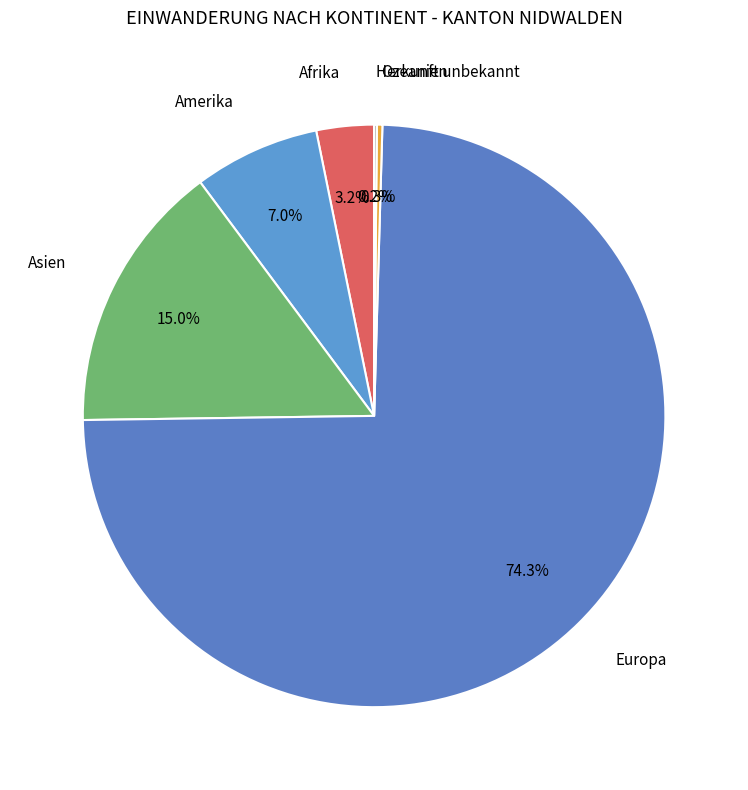

What portion of the pie excludes Ozeanien?

99.7%